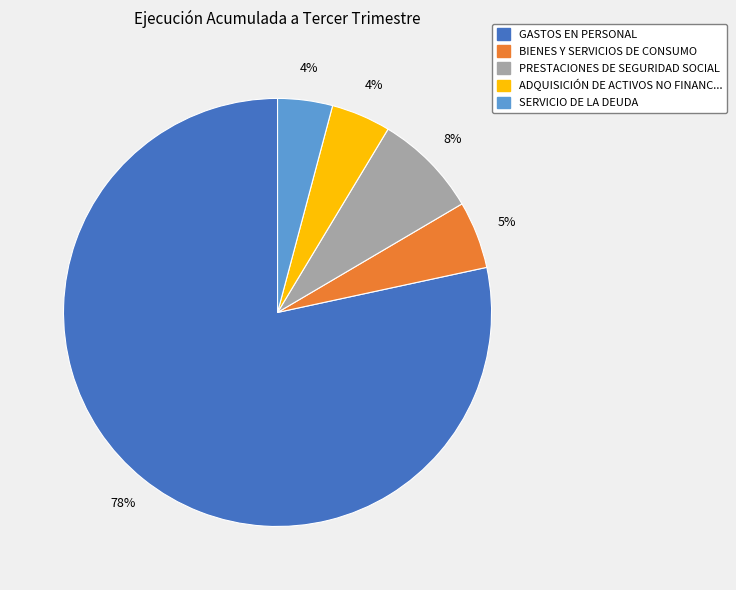

To the nearest percent, what is the average slice percentage?

20%